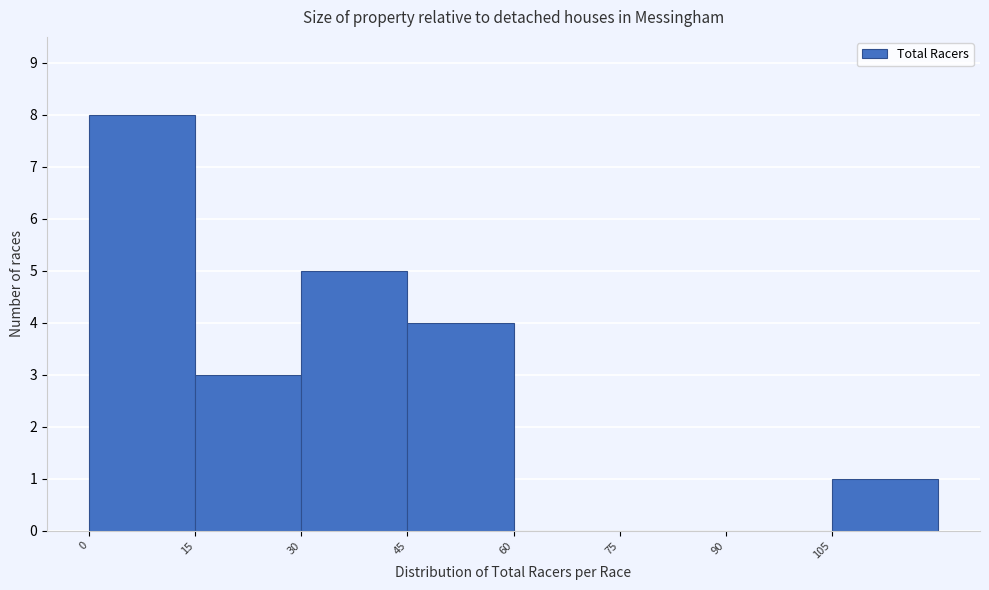

Reading left to right, transcribe this chart: for each bar, give the range it covers on the x-axis and its height. Neither the bar edges nor the heights are printed on the chart, so give them approximately, as read against the axes.

0 to 15: 8
15 to 30: 3
30 to 45: 5
45 to 60: 4
60 to 75: 0
75 to 90: 0
90 to 105: 0
105 to 120: 1